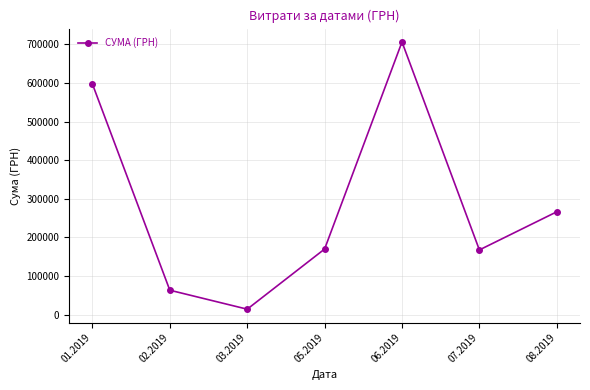

How many data points are less than 169900?

3